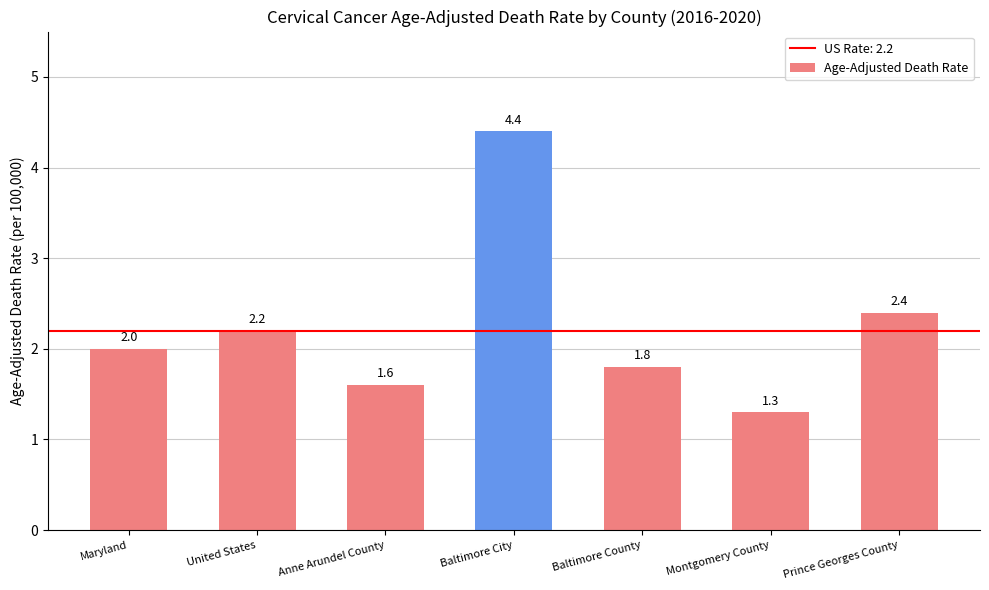

What is the greatest value displayed?

4.4